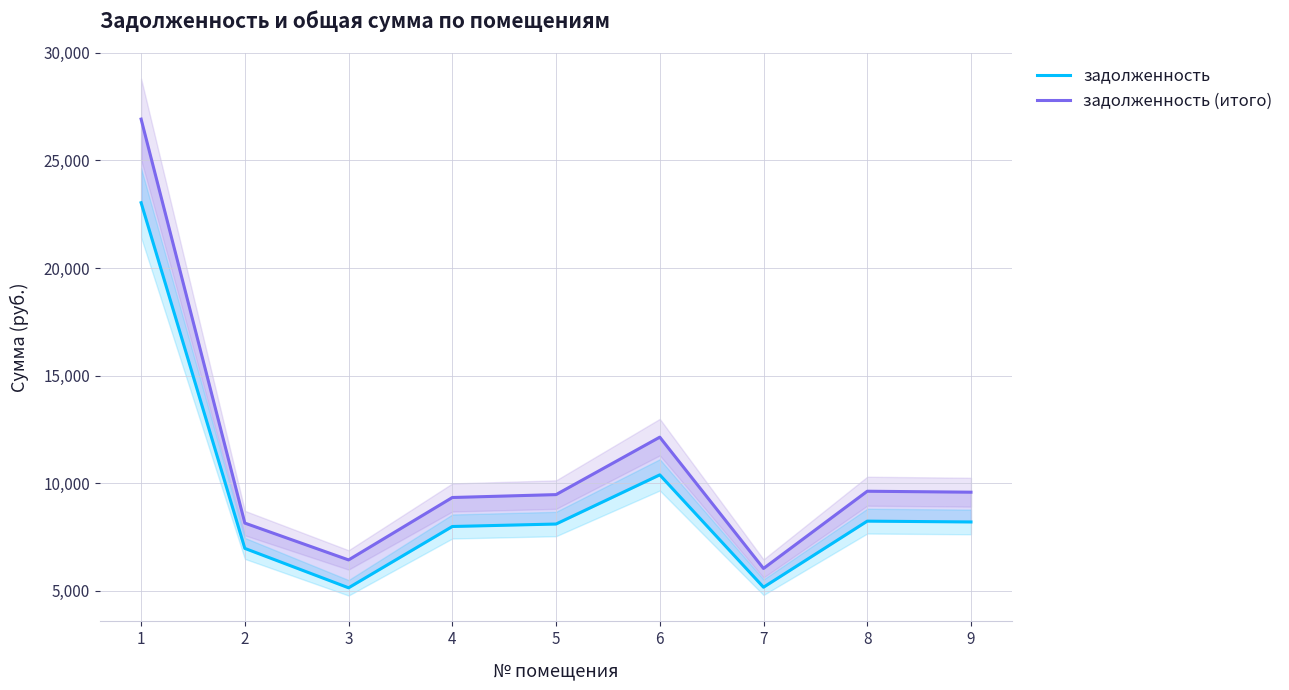

What is the value of the задолженность point at the 9th from the left?

8198.4